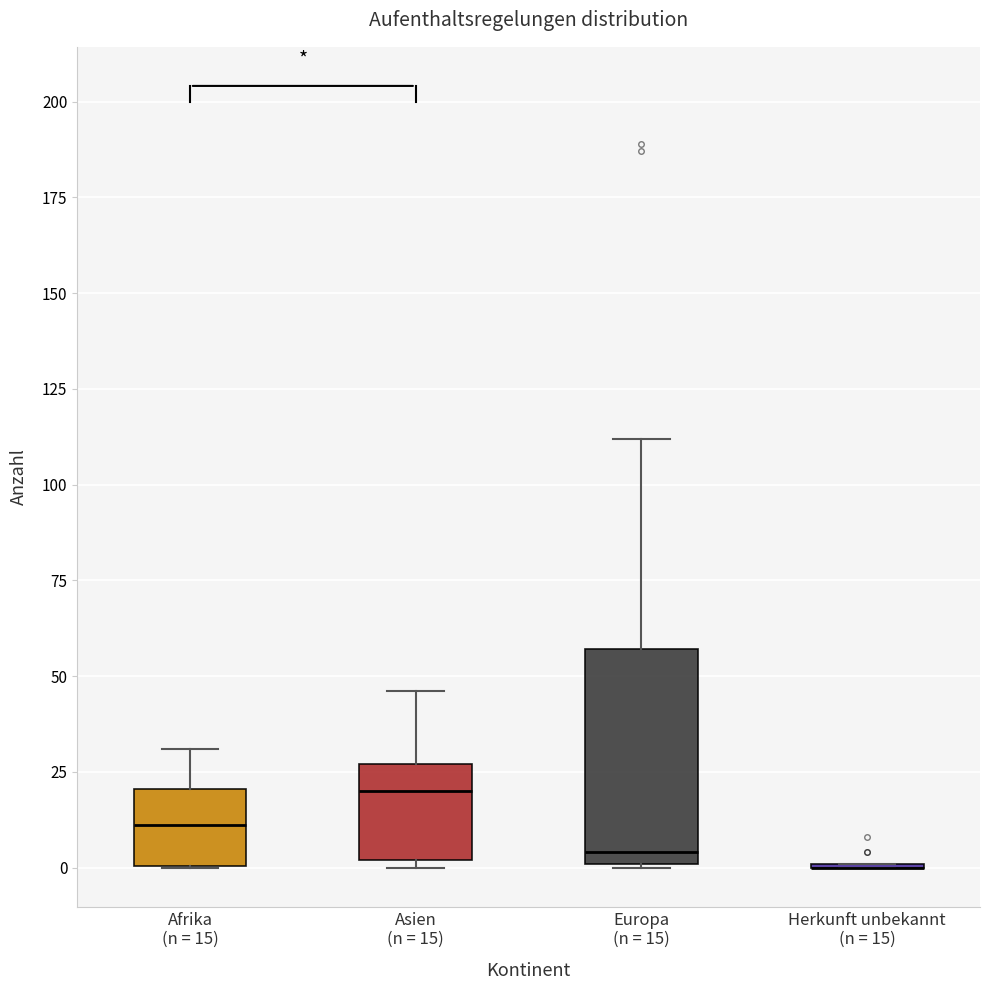

Where is the upper edge of the box for Asien (n = 15) on the y-axis? The values are not printed on the chart, so give them approximately, as read against the axis.

25